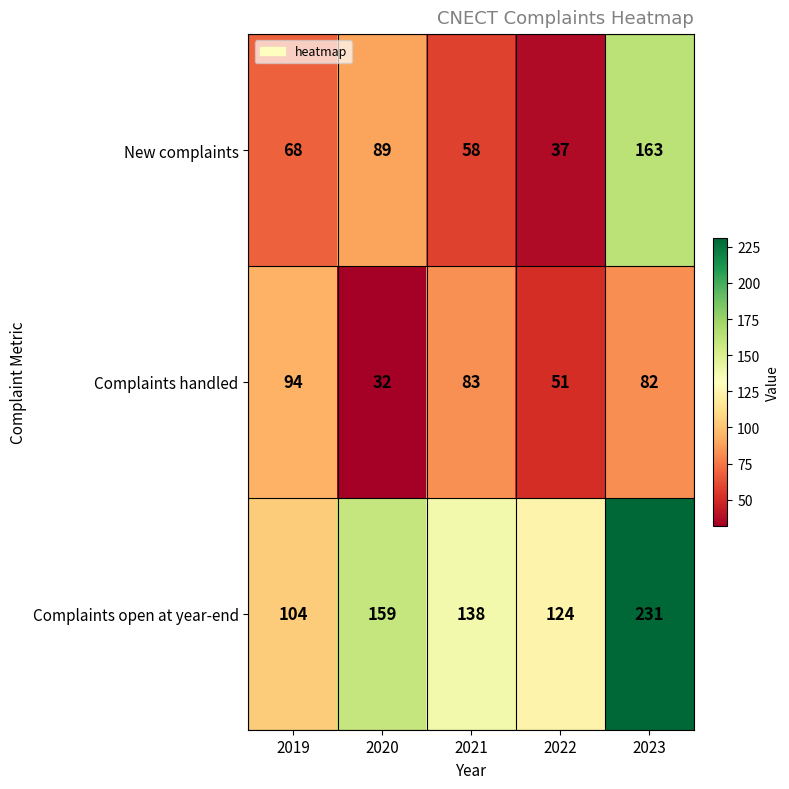

Where does the Complaints handled series first go above 82?

2019